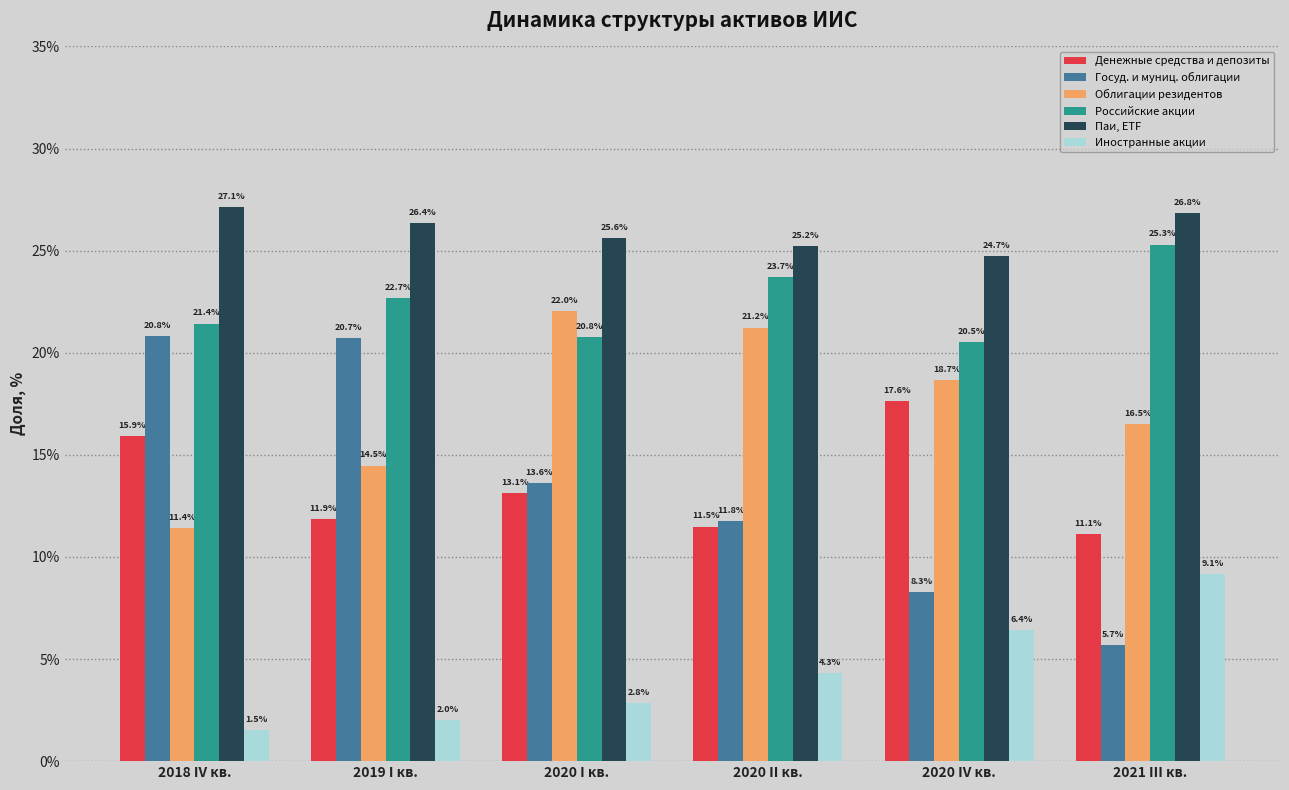

Where is Российские акции nearest to the value 22?

2018 IV кв.